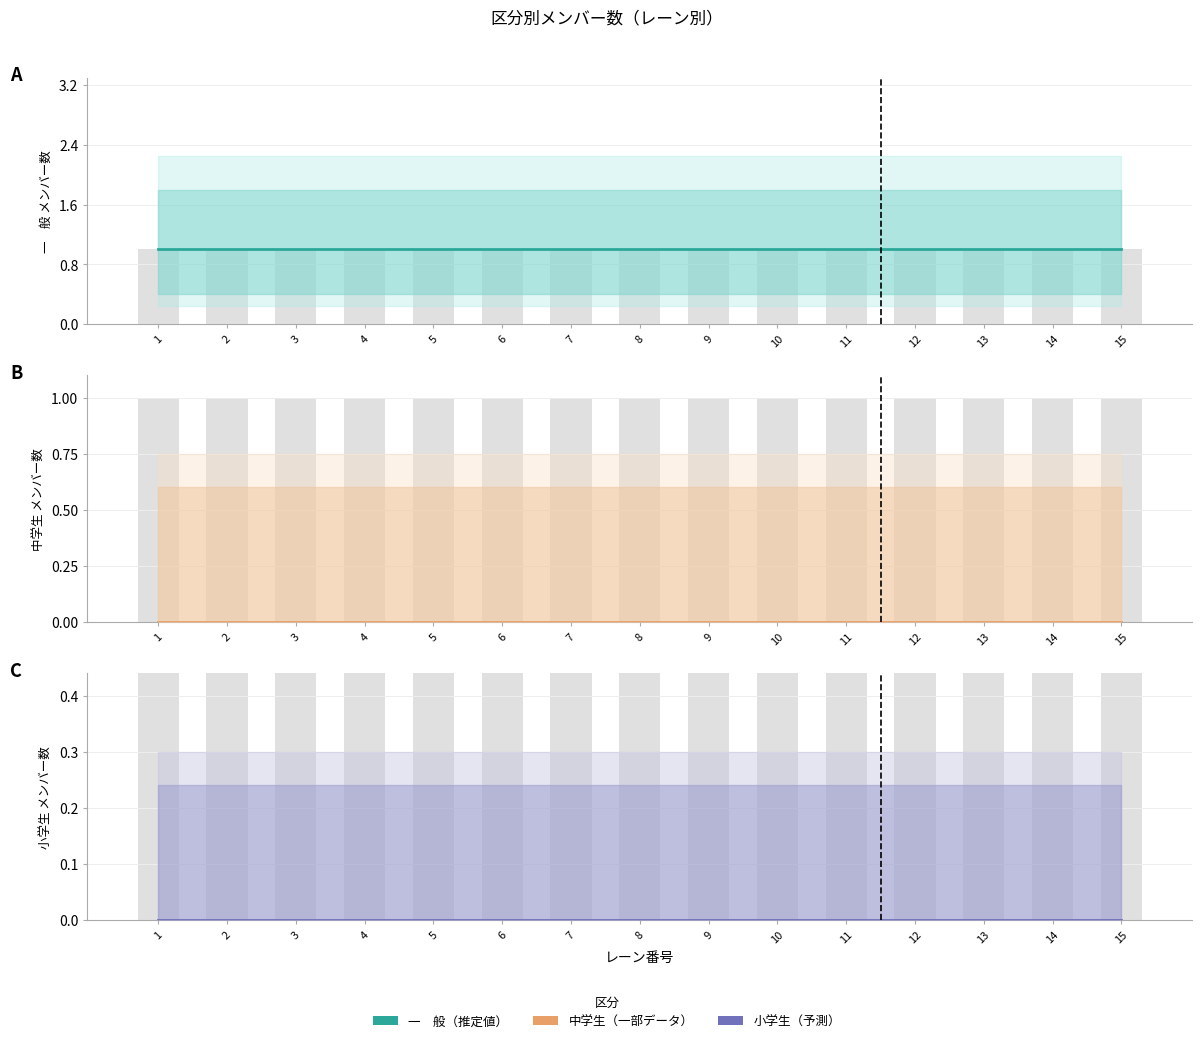

List the labels in order of 実績値 value, largest first.

1, 2, 3, 4, 5, 6, 7, 8, 9, 10, 11, 12, 13, 14, 15